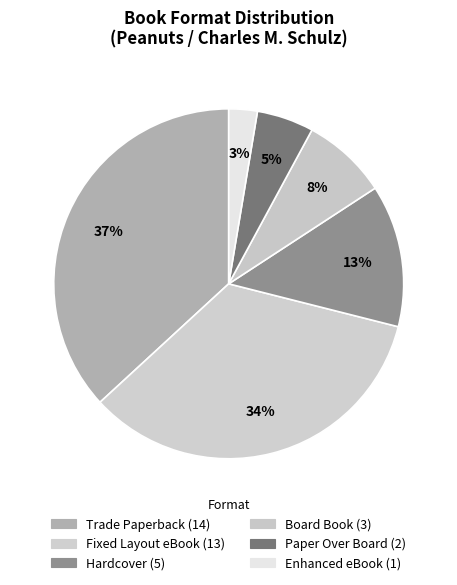

Which has a higher value, Hardcover or Fixed Layout eBook?

Fixed Layout eBook